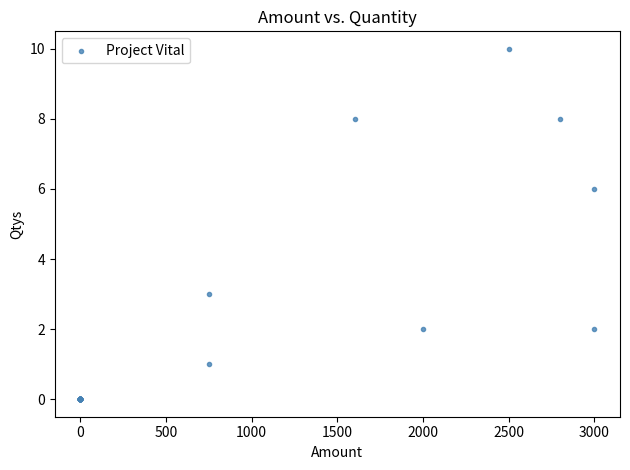

What Y value in the scatter plot is closest to 5?

6